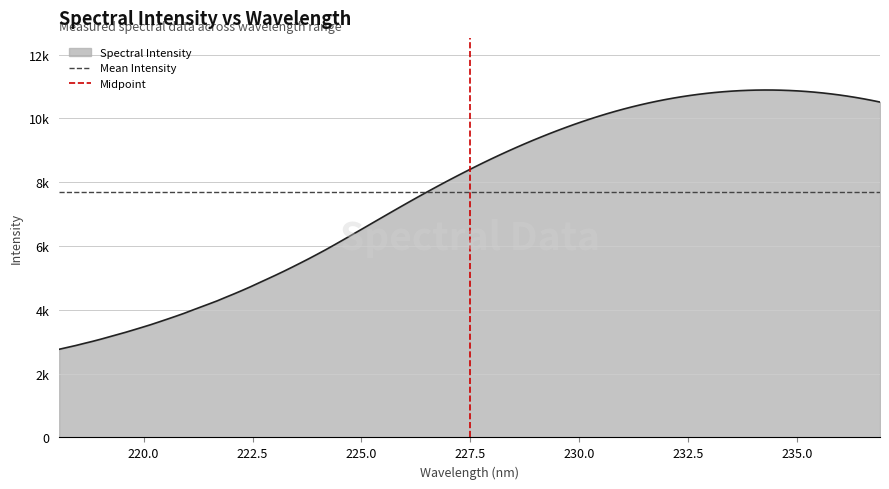

What is the difference between the maximum and minimum values in the Midpoint series?

1.0